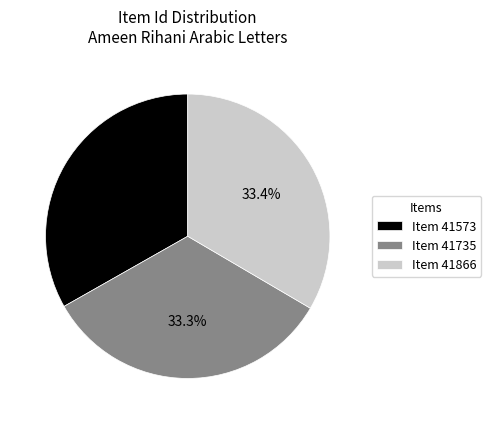

Approximately how many times larger is the value at Item 41735 compared to Item 41866?

1.0